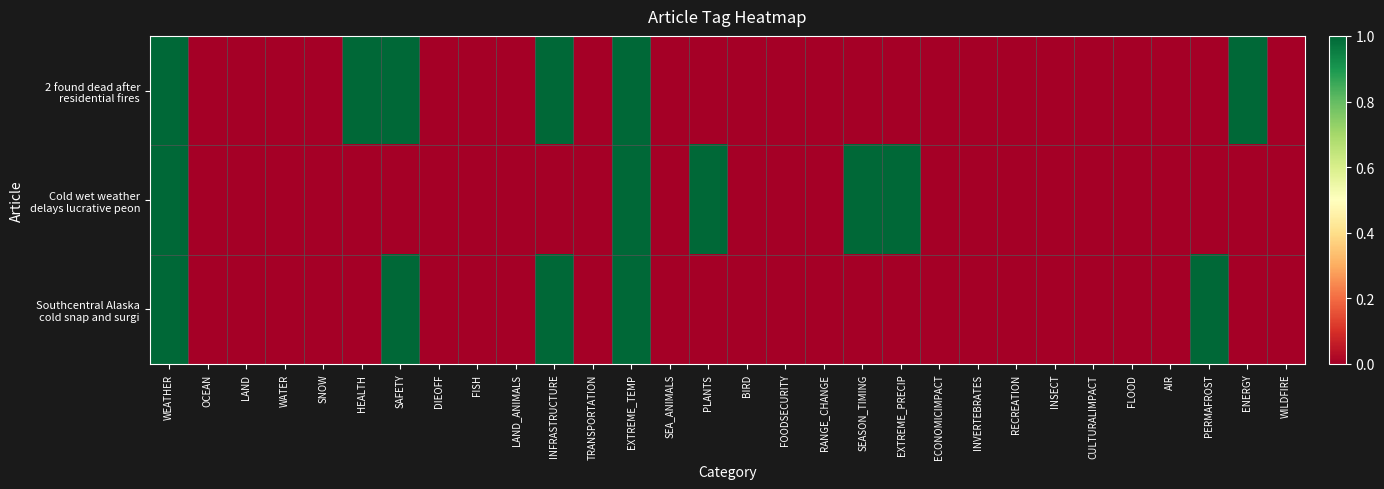

What is the spread (max minus min) of values at SEASON_TIMING?

1